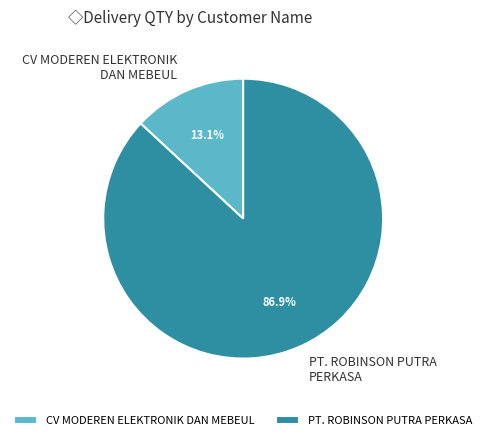

Which has a higher value, CV MODEREN ELEKTRONIK DAN MEBEUL or PT. ROBINSON PUTRA PERKASA?

PT. ROBINSON PUTRA PERKASA